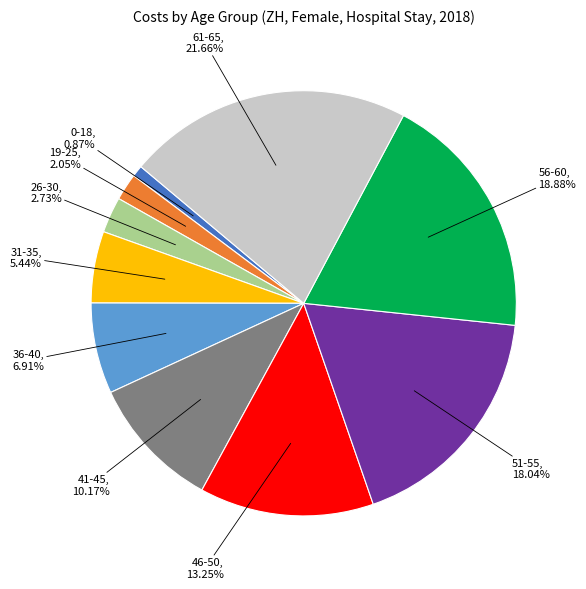

Count the number of slices in the pie.

10